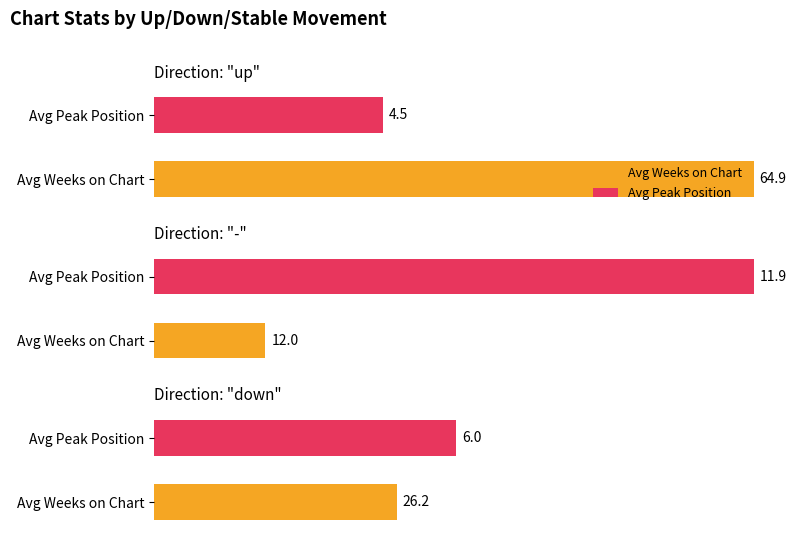

The value of Average Peak Position at 11 is 8. True or false?

False